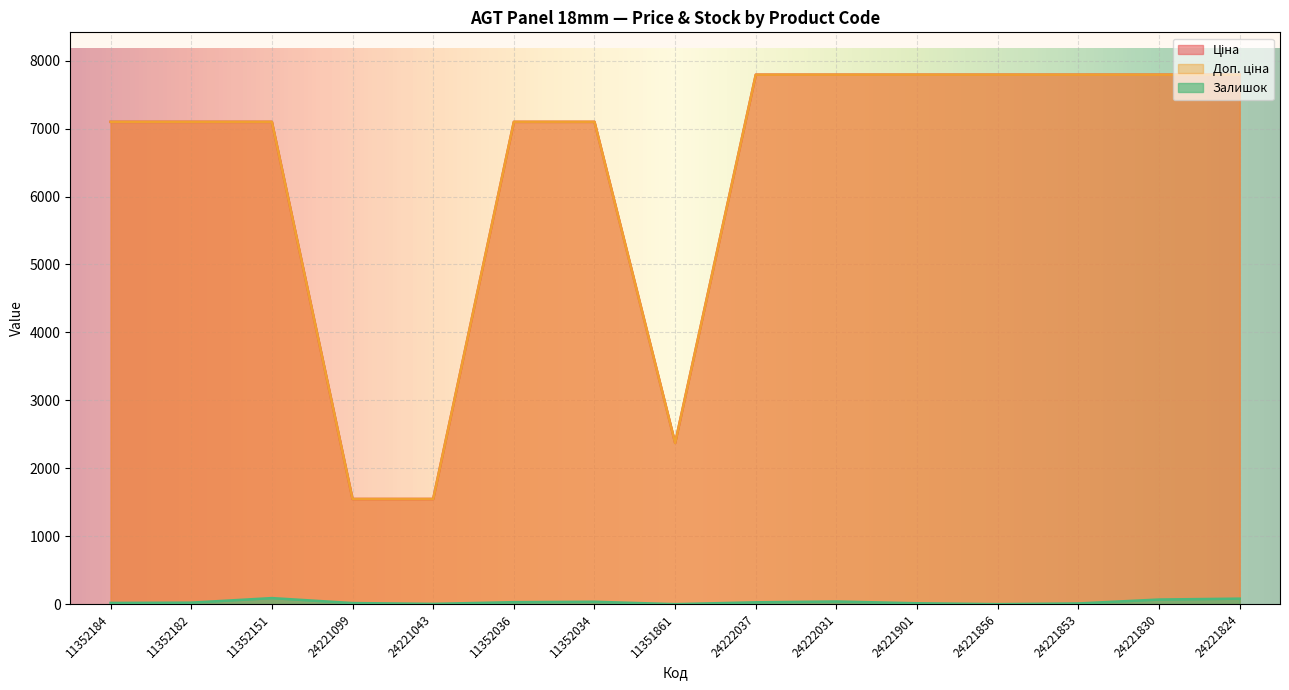

Which series changed the most between 11351861 and 24222031?

Доп. ціна